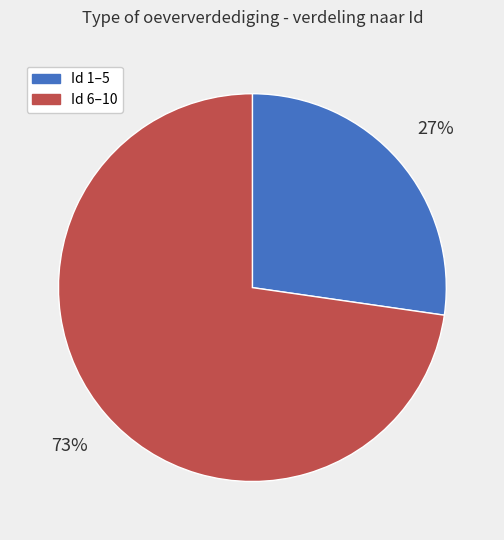

What percentage is the Id 6–10 slice, to the nearest percent?

73%